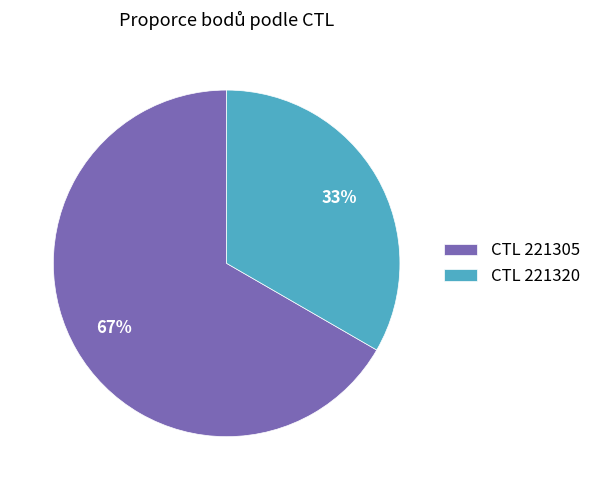

To the nearest percent, what portion does CTL 221305 represent?

67%